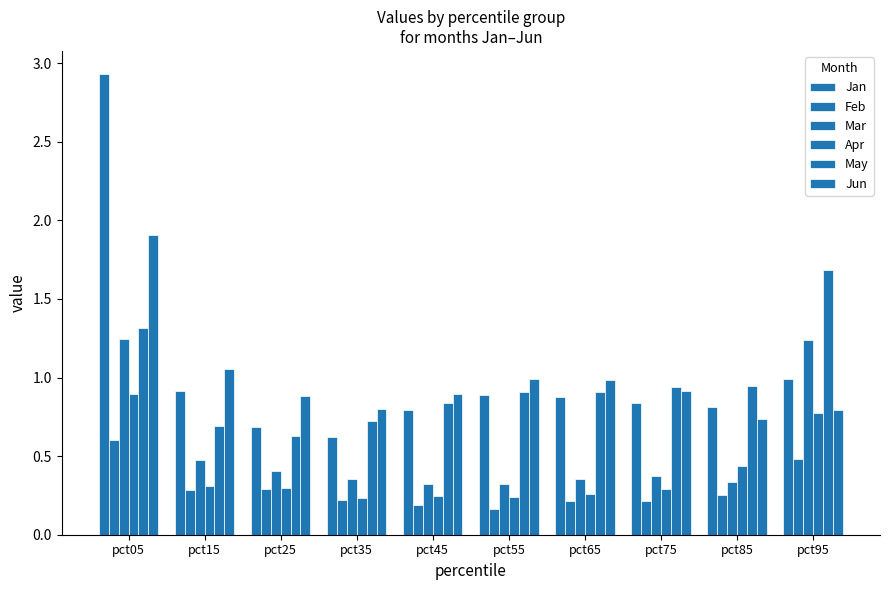

Rank the series at pct75 from highest to lowest value.

May, Jun, Jan, Mar, Apr, Feb